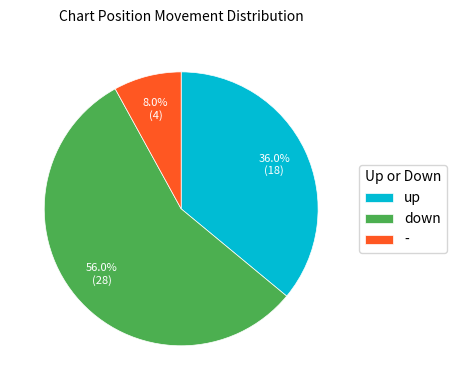

True or false: up accounts for 27% of the total.

False